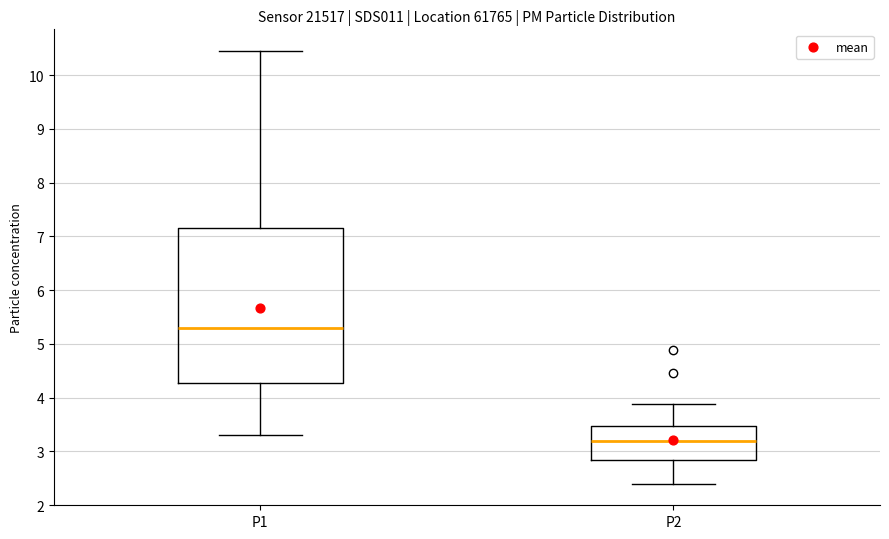

Which box has the highest median line?

P1